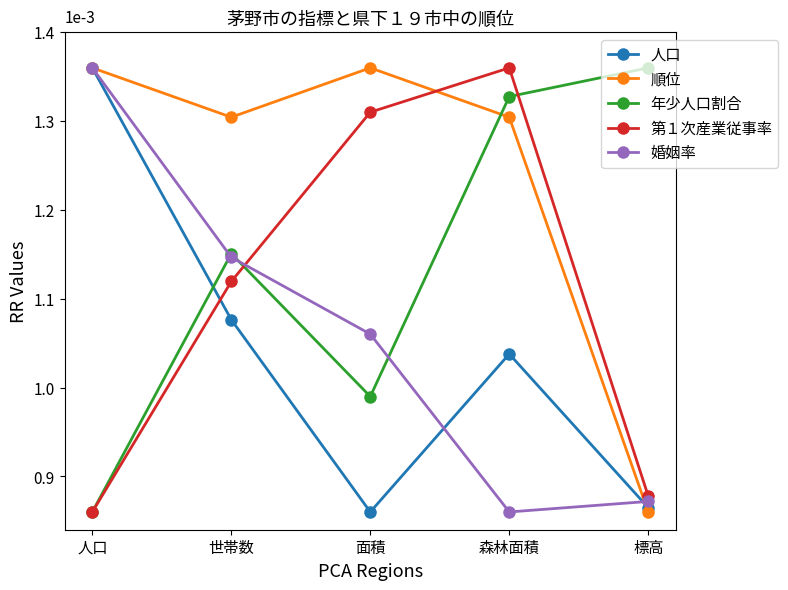

Is the value of 婚姻率 at 世帯数 greater than the value of 年少人口割合 at 森林面積?

No